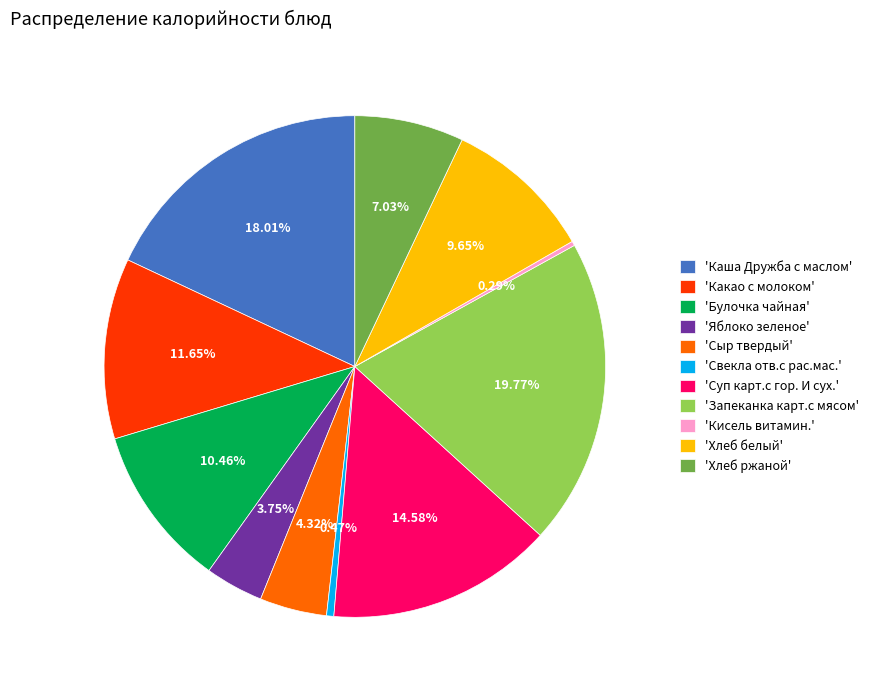

What is the largest slice in the pie chart?

'Запеканка карт.с мясом'